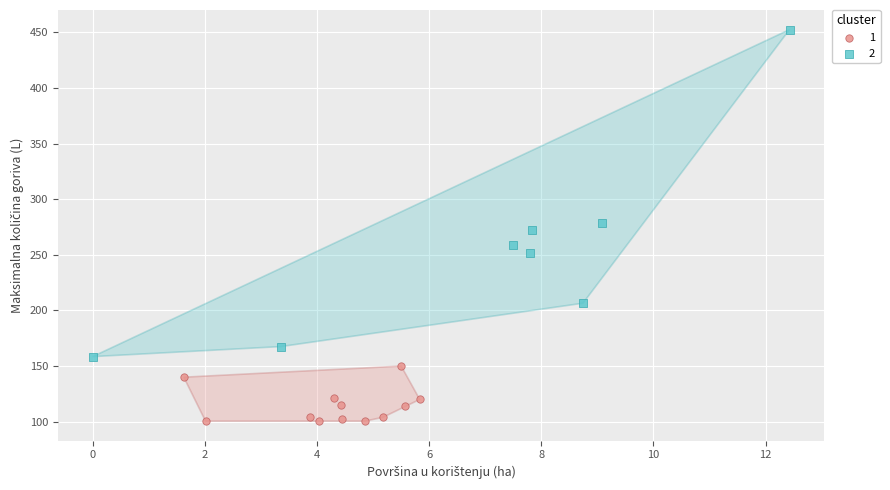

Which series reaches the minimum Y coordinate?

1